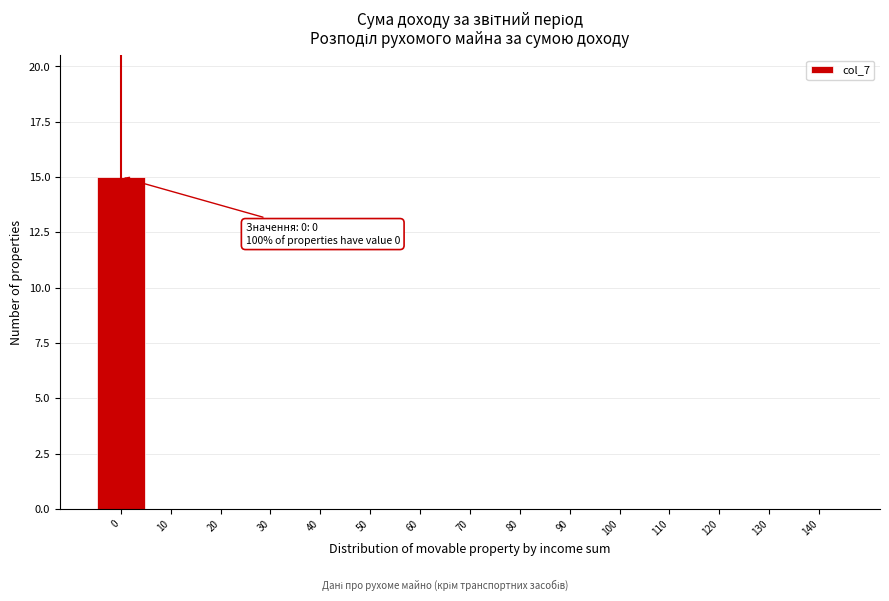

Reading left to right, extract all data points from this chart.

0=15	10=0	20=0	30=0	40=0	50=0	60=0	70=0	80=0	90=0	100=0	110=0	120=0	130=0	140=0